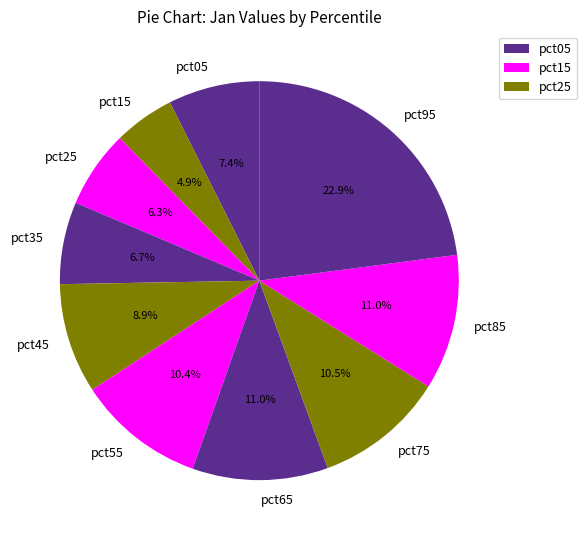

Is pct35 the majority of the pie?

No